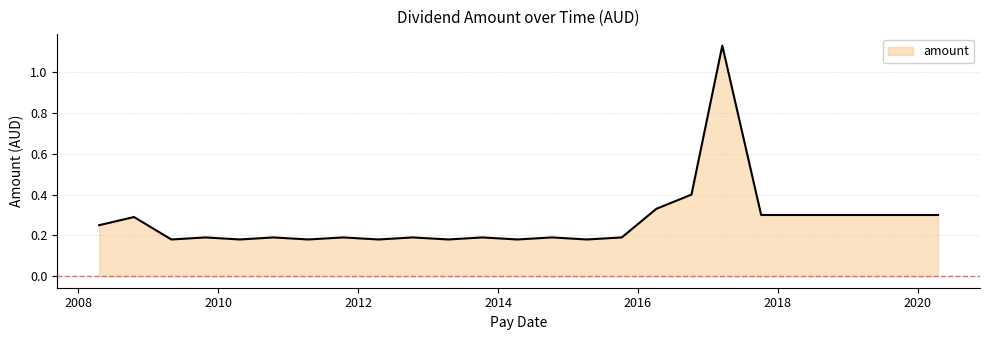

How many lines are shown in the chart?

1